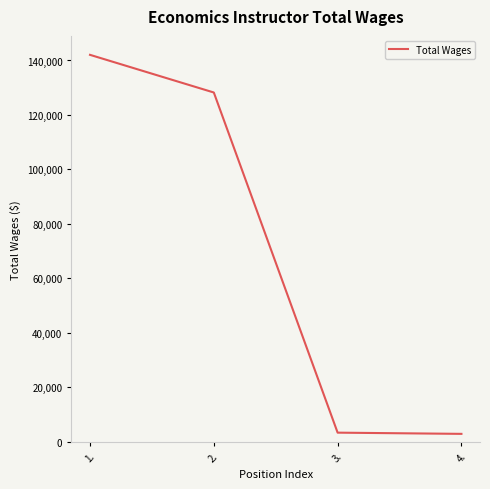

The chart shows a value of 142079 at 1.. True or false?

True